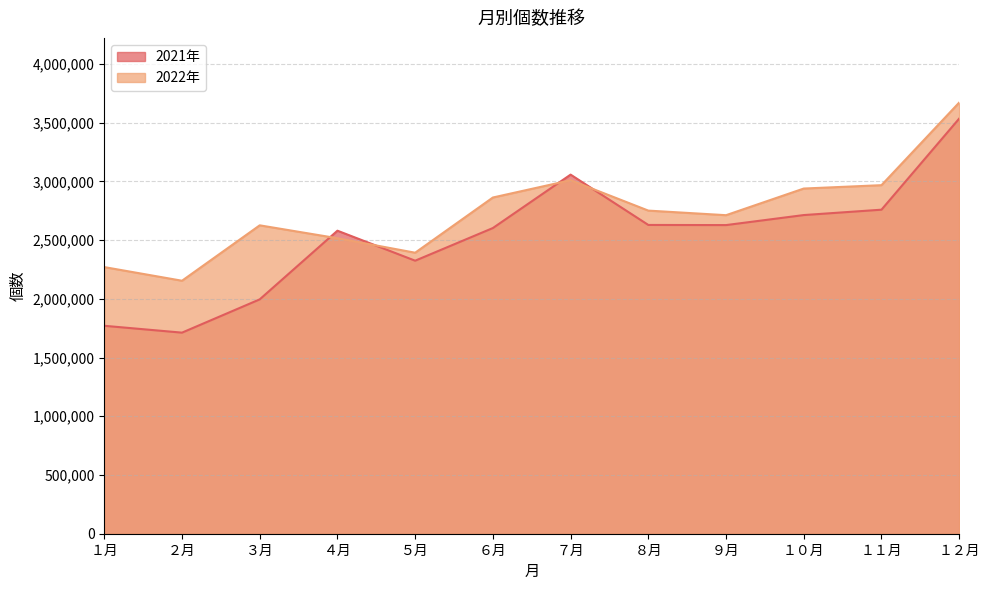

Where is the first local minimum for 2021年?

２月